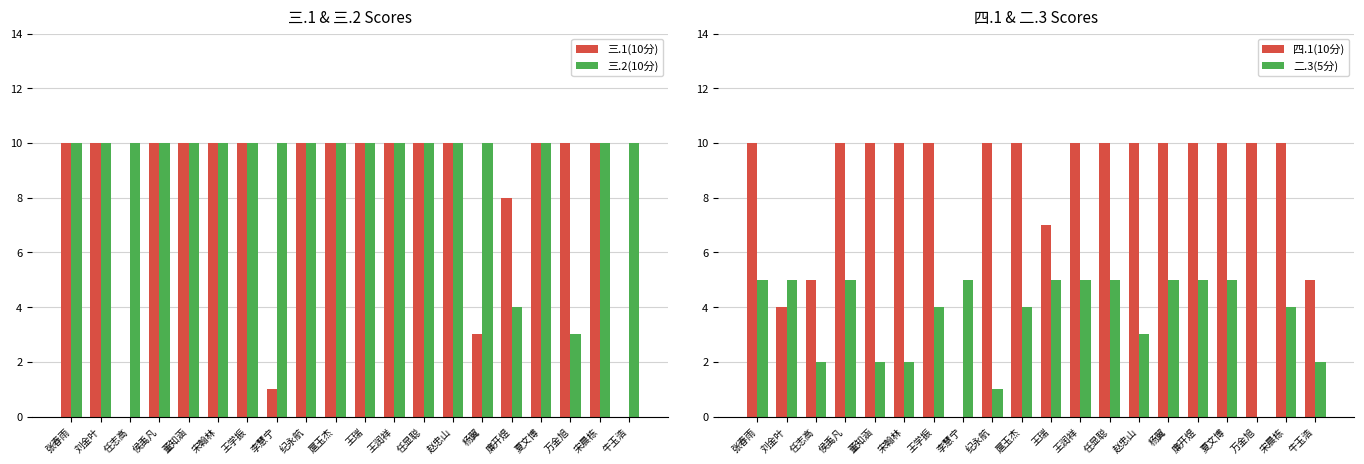

The value of 三.1(10分) at 张春雨 is 16. True or false?

False